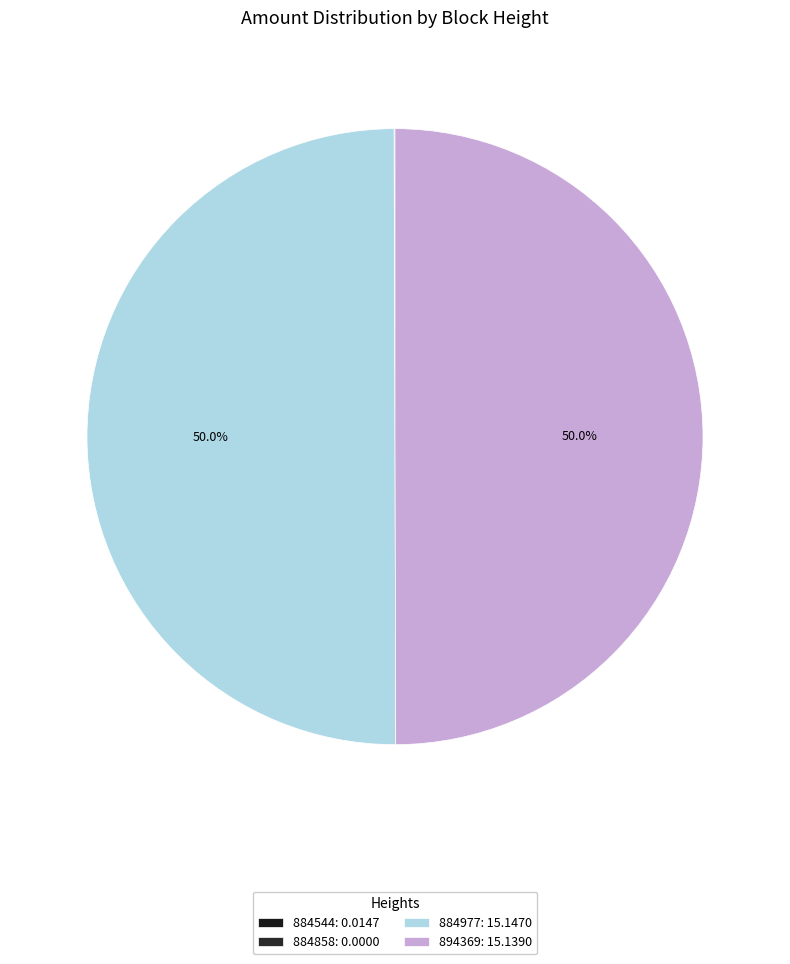

Does 884977 represent more than half of the total?

No